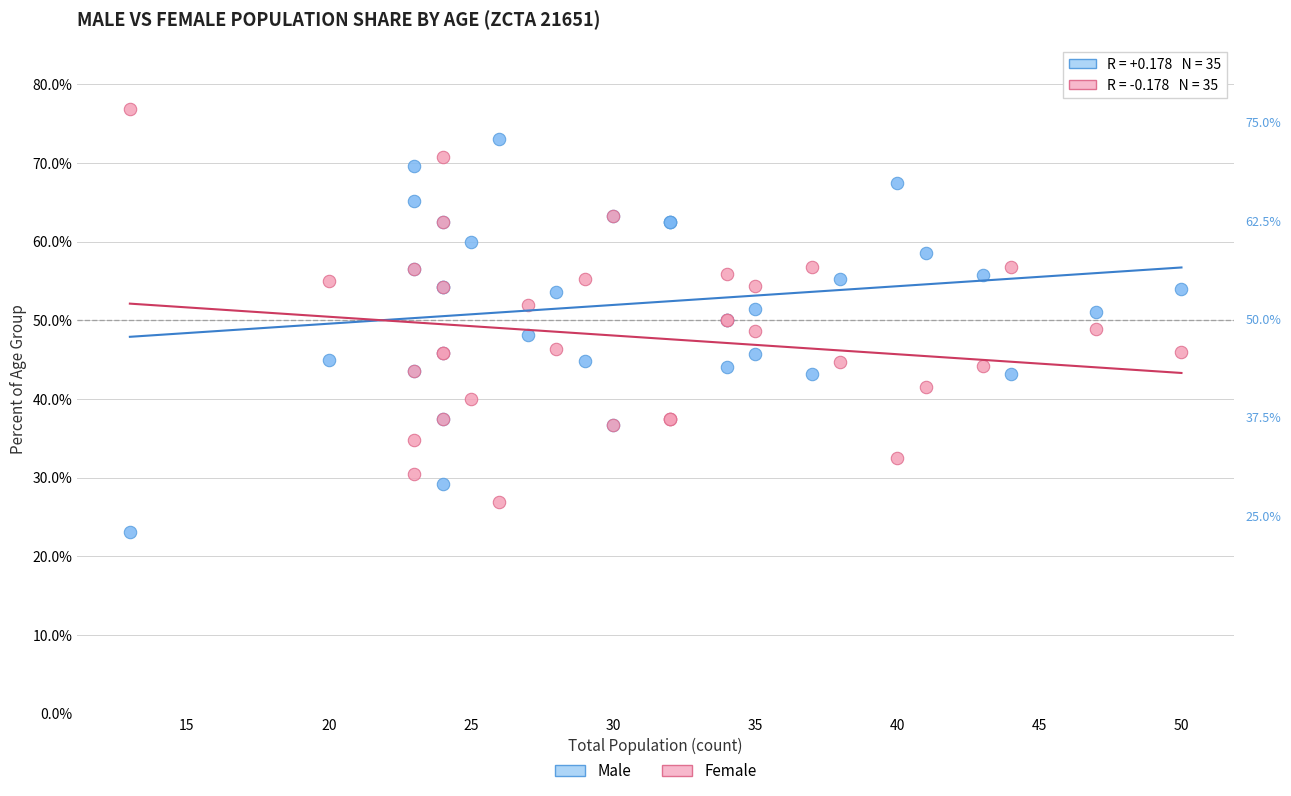

Which series contains the highest Y value?

Female